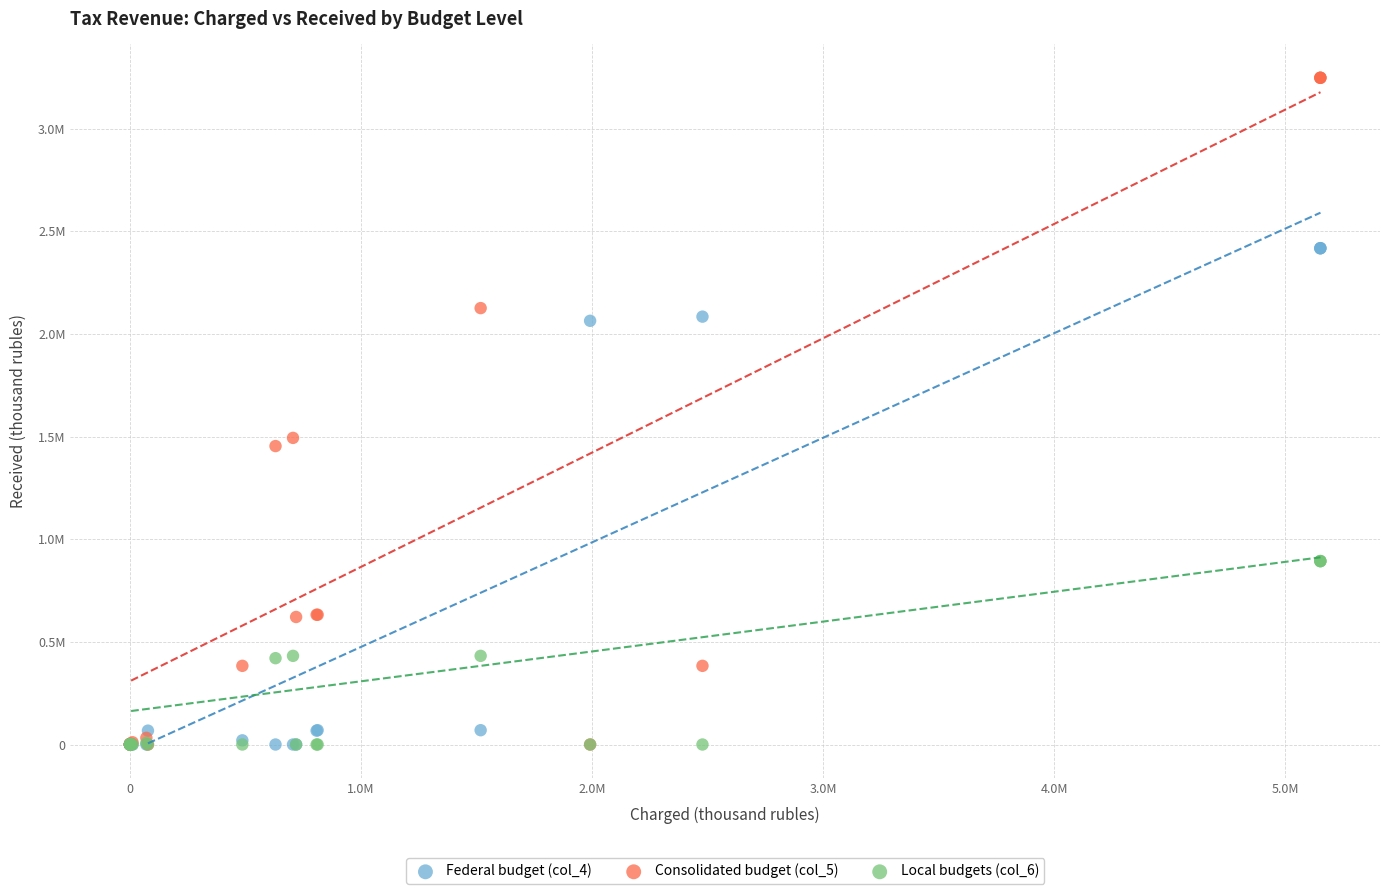

Which series reaches the maximum Y coordinate?

Consolidated budget (col_5)